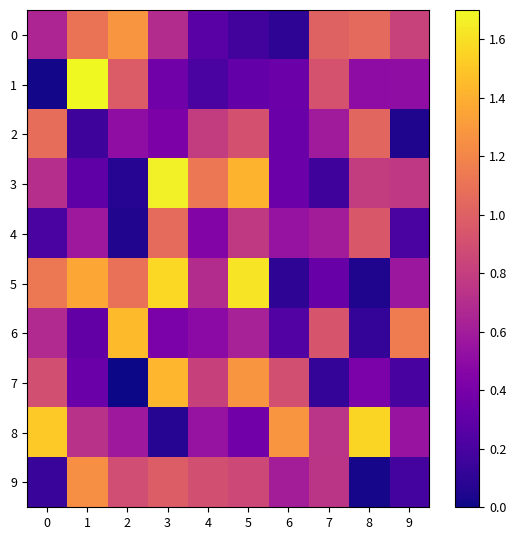

Which series has the largest total across all categories?

5